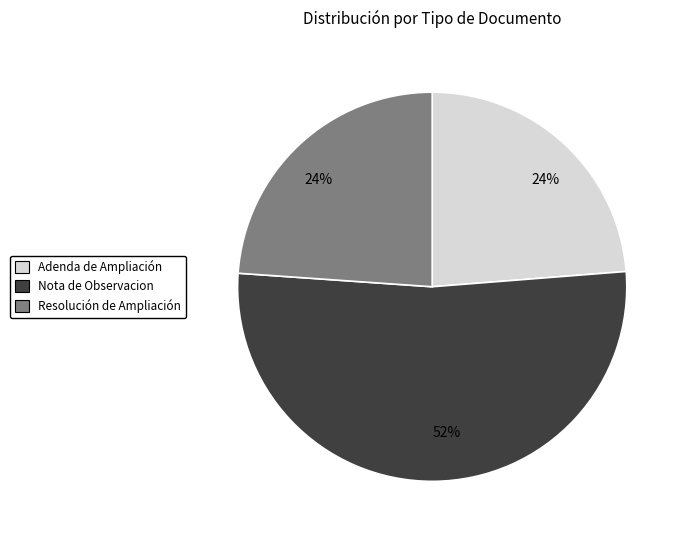

Is there a majority slice in this chart?

Yes